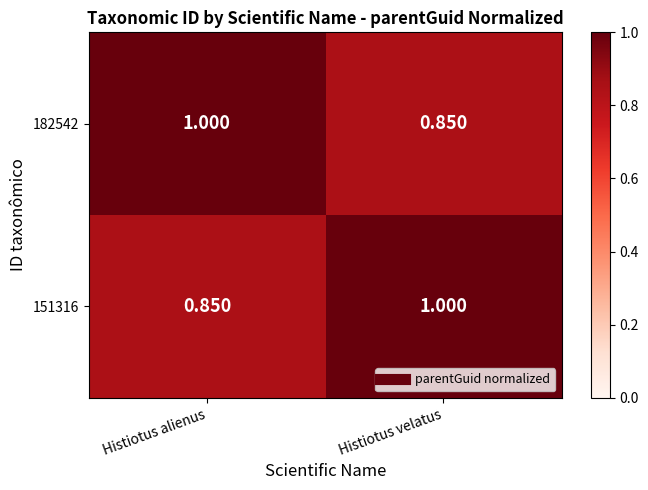

Count the number of categories in the chart.

2